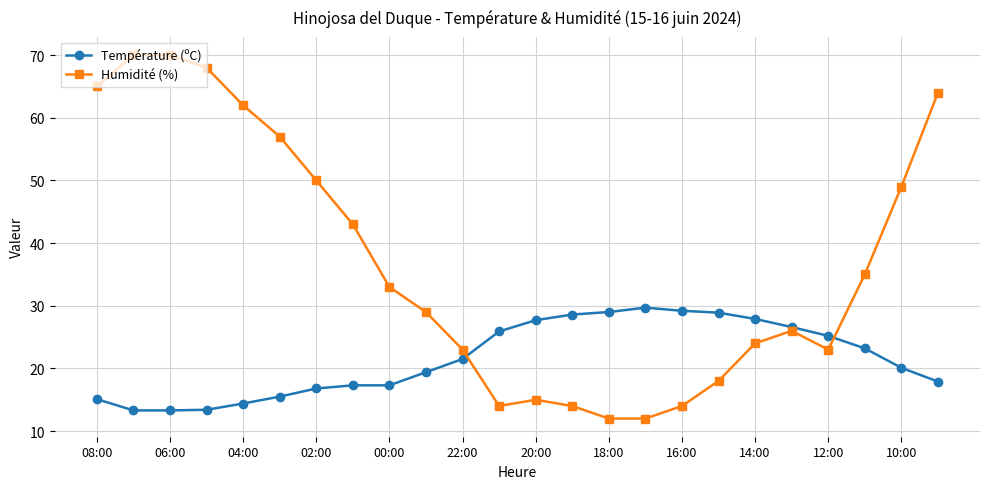

What is the value of the Humidité (%) point at the 3rd from the left?

70.0